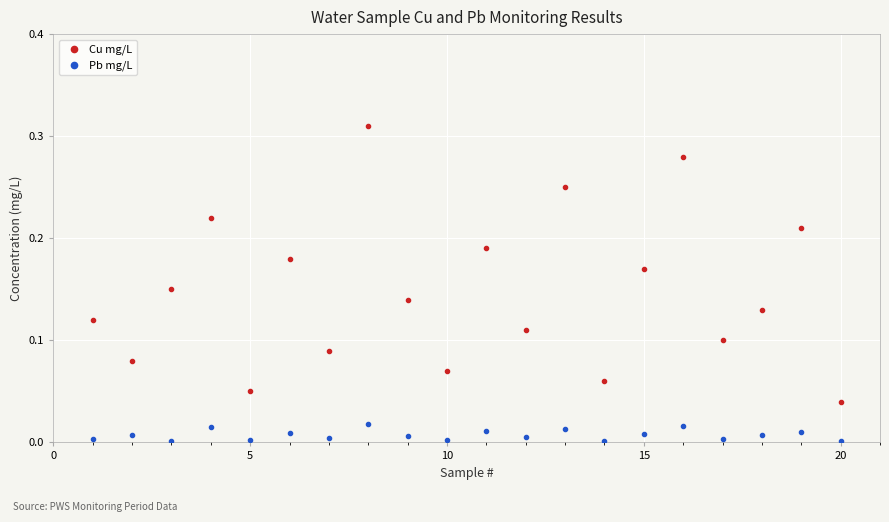

Which series has the widest spread of Y values?

Cu mg/L